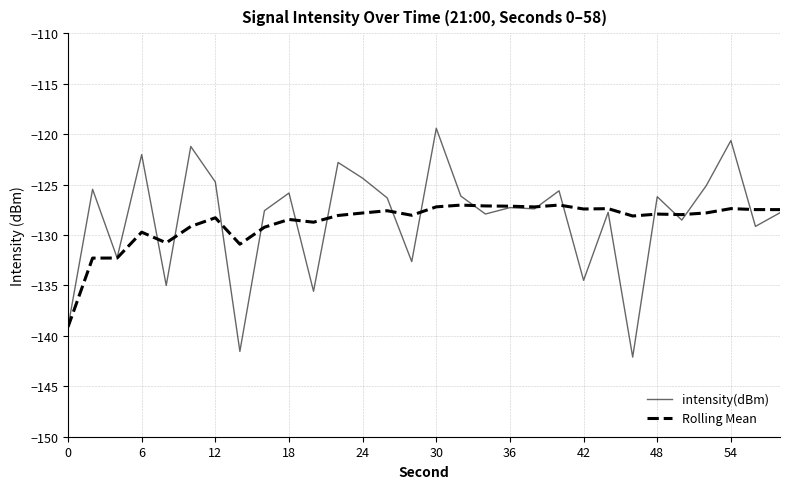

What is the highest value of the Rolling Mean series?

-127.0